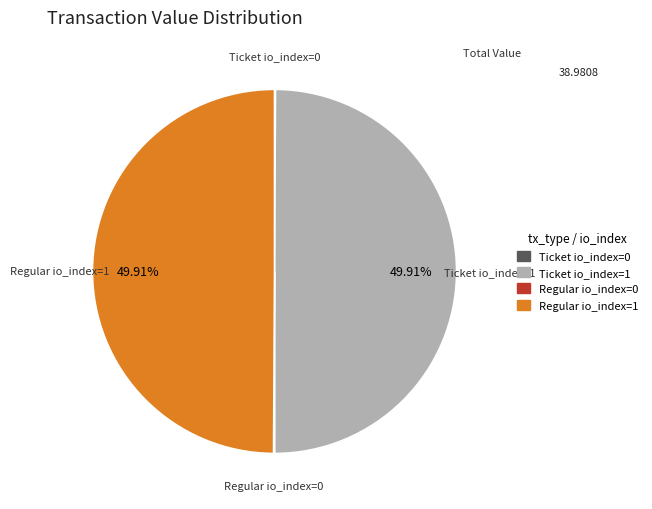

Is there a majority slice in this chart?

No